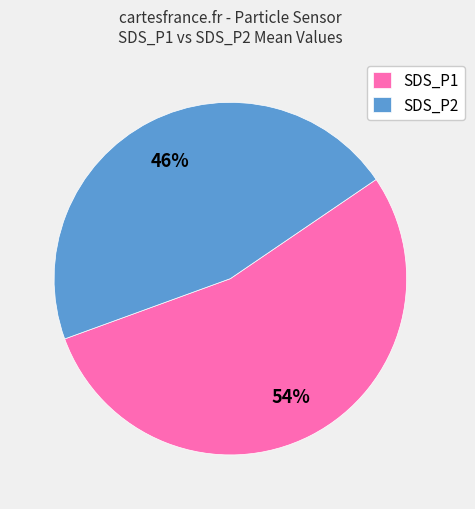

How many segments does this pie chart have?

2